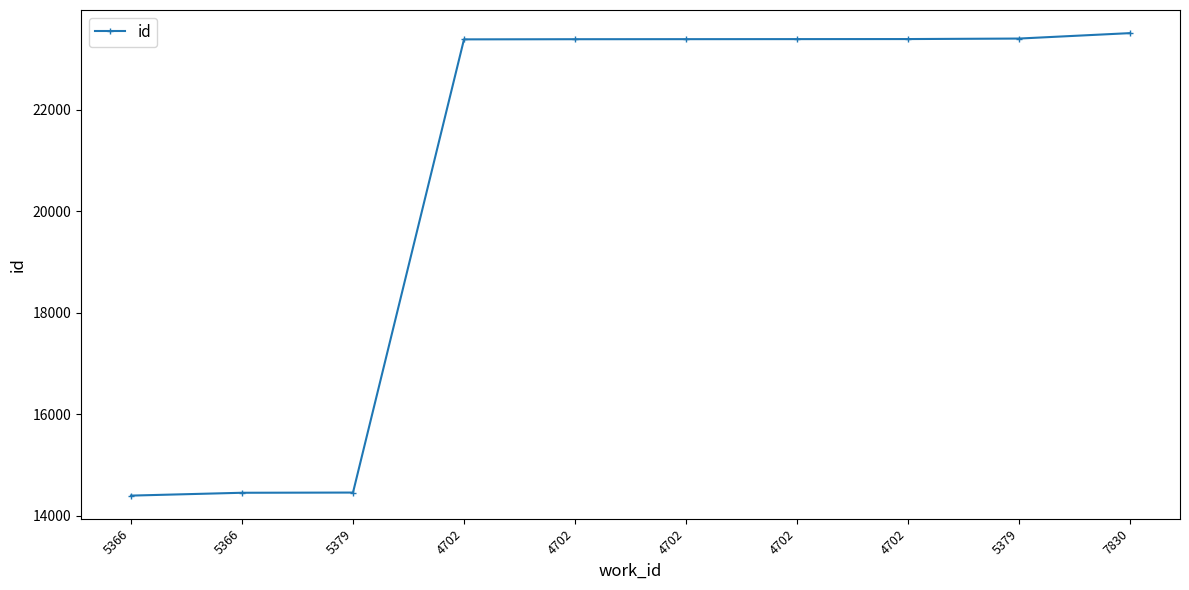

List the labels in order of value, smallest first.

5366, 5366, 5379, 4702, 4702, 4702, 4702, 4702, 5379, 7830